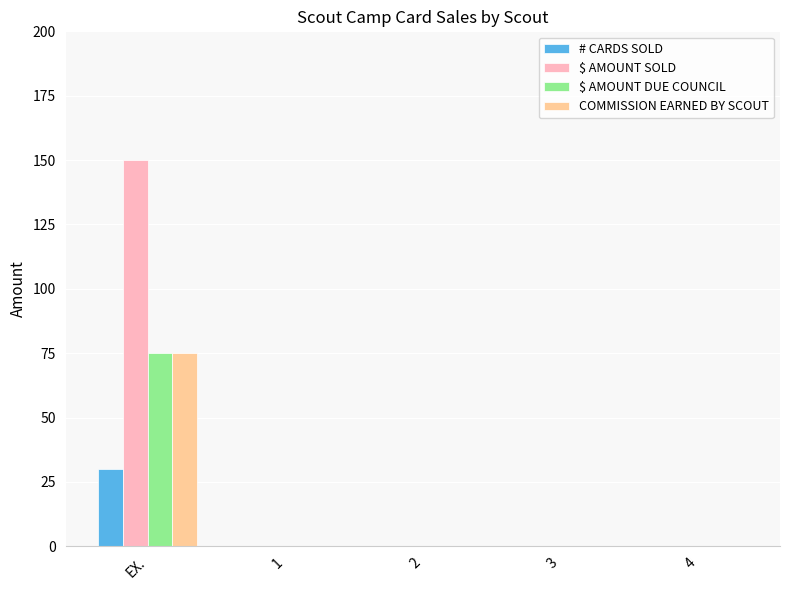

Reading right to left, what are all the values shown in this chart?

# CARDS SOLD: 0	0	0	0	30
$ AMOUNT SOLD: 0	0	0	0	150
$ AMOUNT DUE COUNCIL: 0	0	0	0	75
COMMISSION EARNED BY SCOUT: 0	0	0	0	75